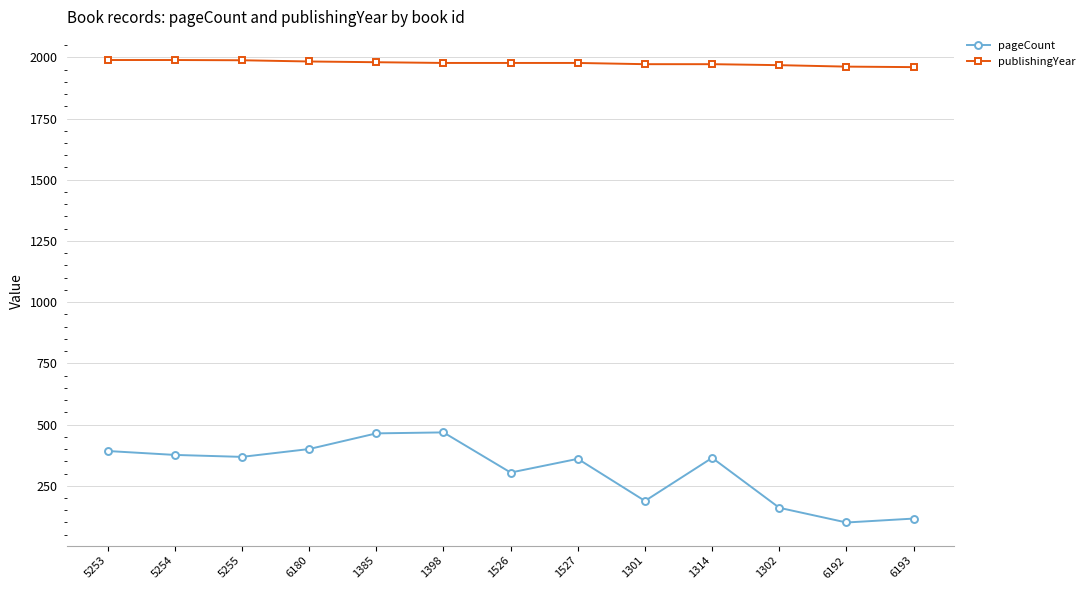

Does the chart have visible grid lines?

Yes